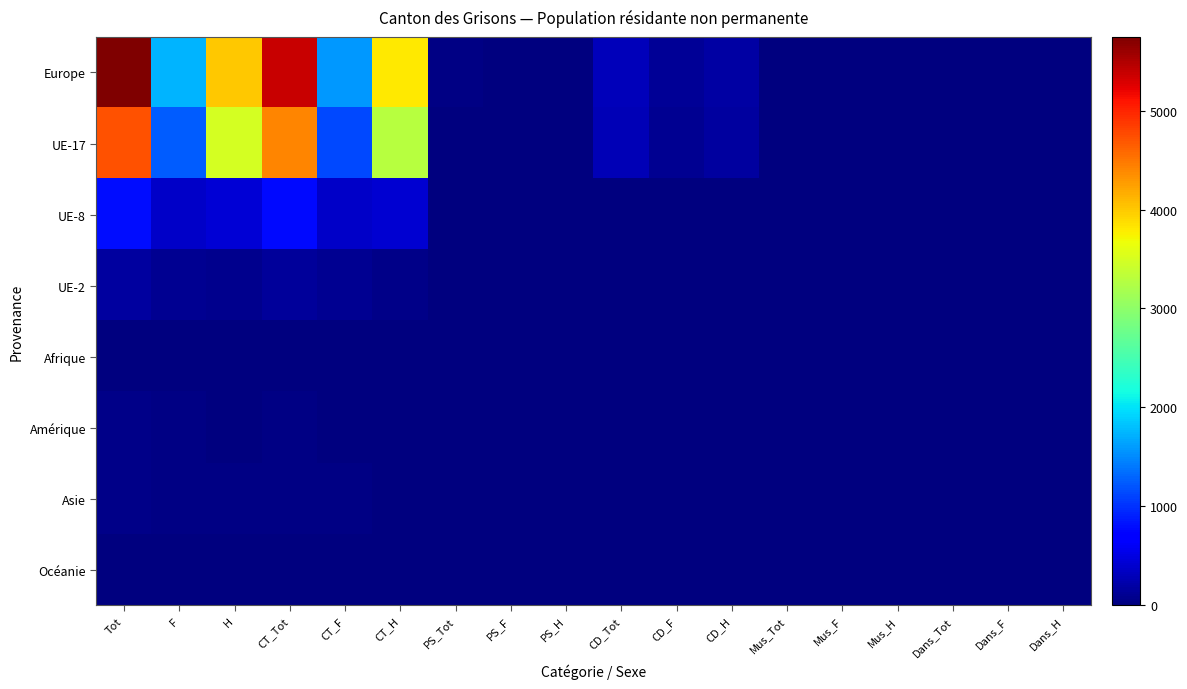

Which label corresponds to the largest value in the chart?

Tot